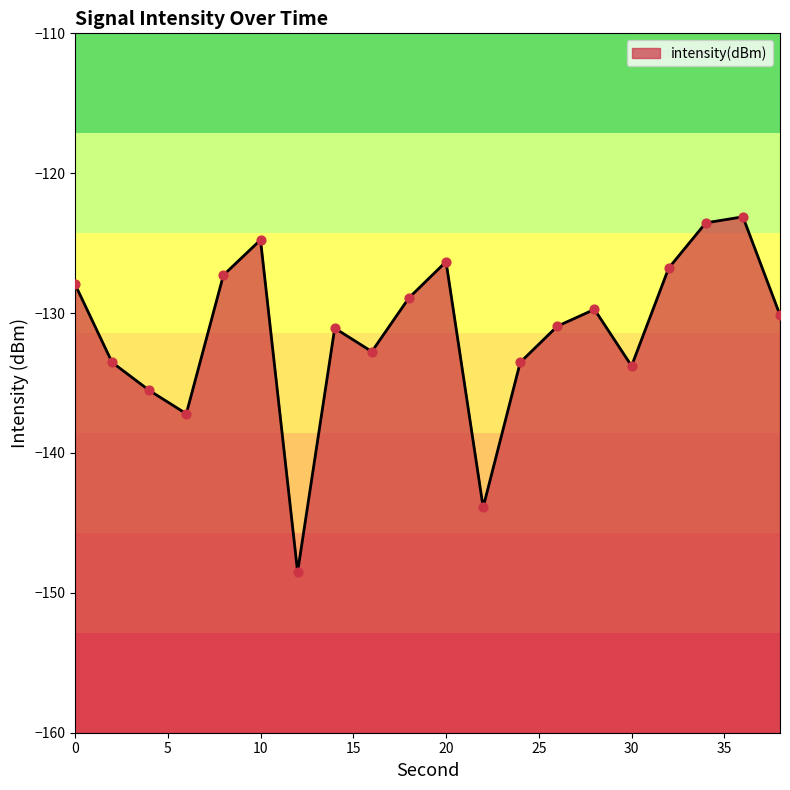

What is the change in value from 4 to 30?

+1.7